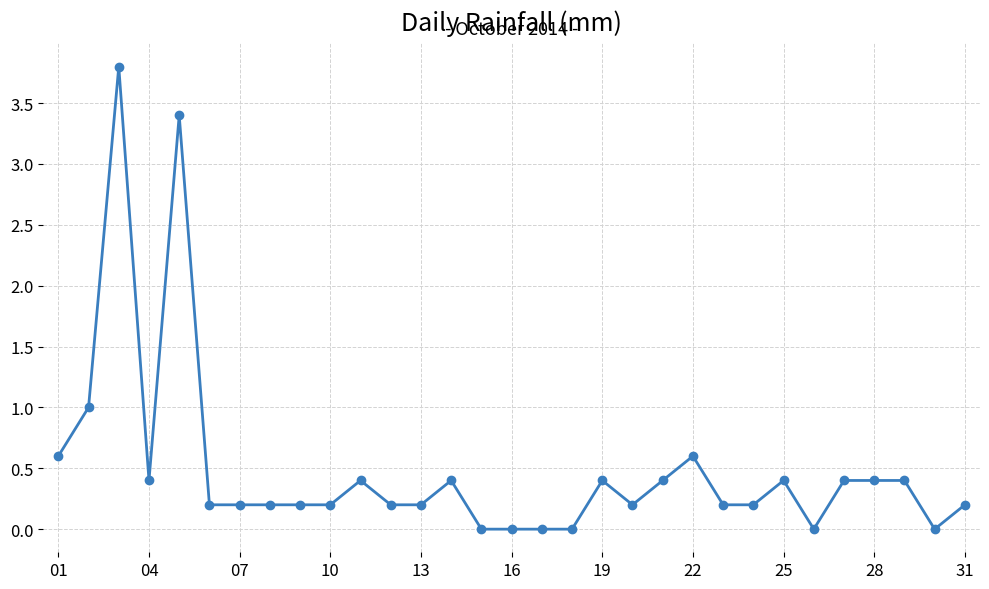

True or false: the data has more than 1 interior local peaks.

True